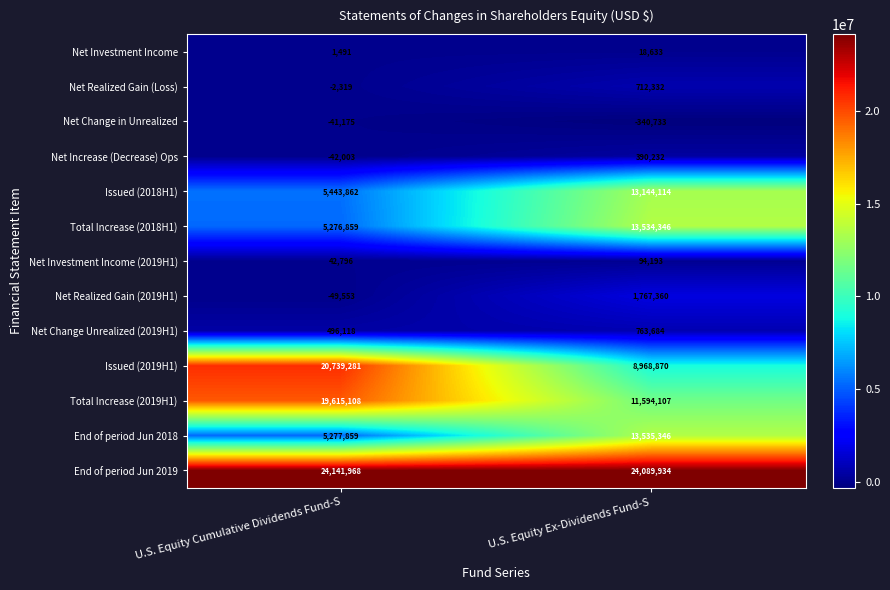

What is the difference between the maximum and minimum values in the Issued (2019H1) series?

11770411